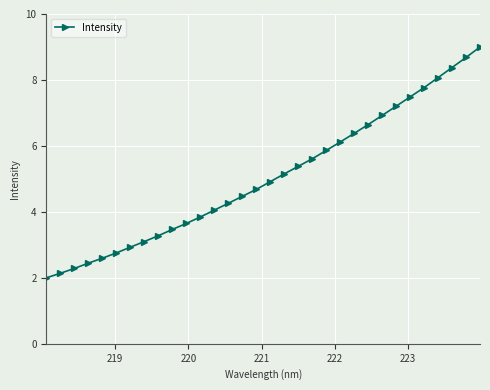

What is the sum of all values?

161.5